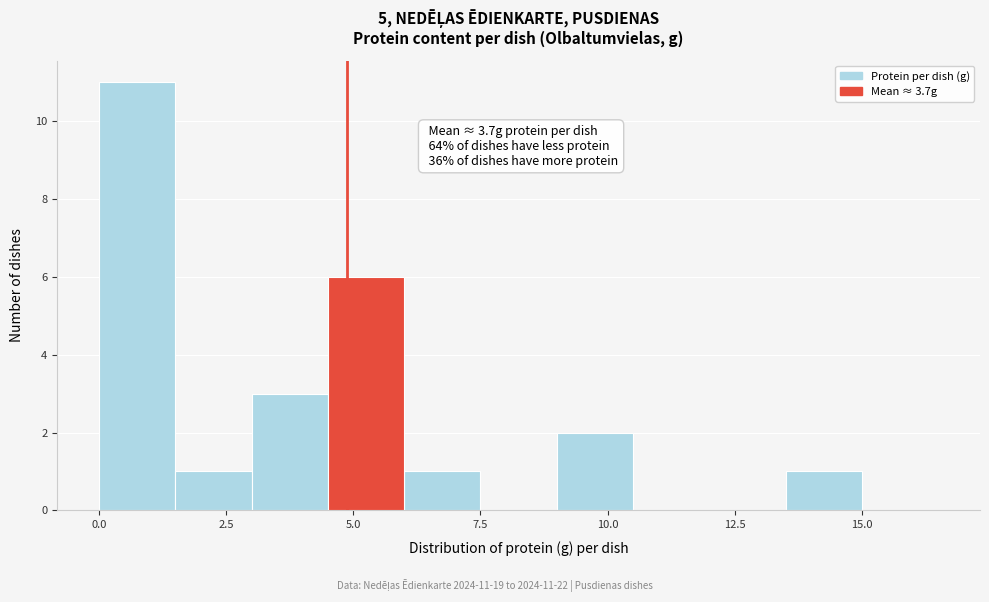

Read against the x-axis, roughly where is the centre of the tallest bar?

1.0